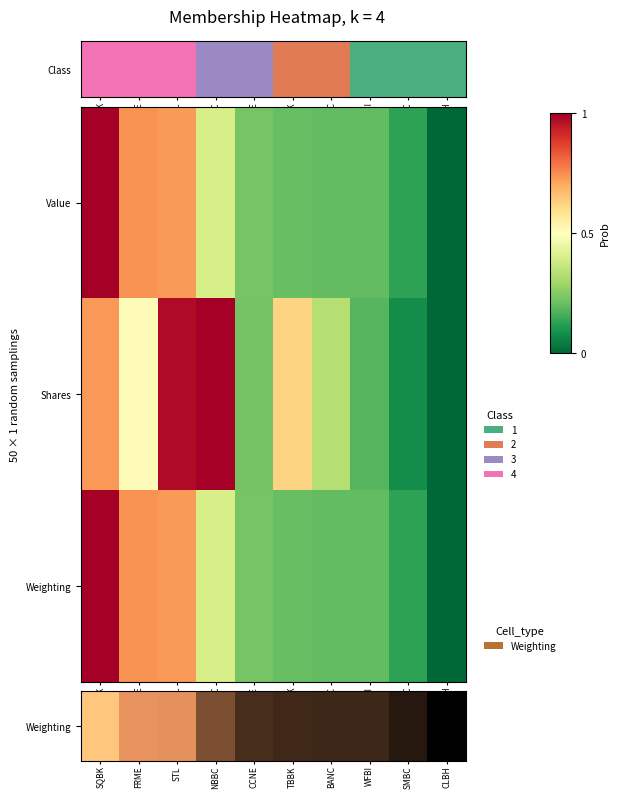

Reading left to right, what are all the values shown in this chart?

Weighting: SQBK=1.0	FRME=0.7	STL=0.7	NBBC=0.4	CCNE=0.2	TBBK=0.2	BANC=0.2	WFBI=0.2	SMBC=0.1	CLBH=0.0
Shares: SQBK=0.7	FRME=0.5	STL=1.0	NBBC=1.0	CCNE=0.2	TBBK=0.6	BANC=0.3	WFBI=0.2	SMBC=0.1	CLBH=0.0
Weighting: SQBK=1.0	FRME=0.7	STL=0.7	NBBC=0.4	CCNE=0.2	TBBK=0.2	BANC=0.2	WFBI=0.2	SMBC=0.1	CLBH=0.0